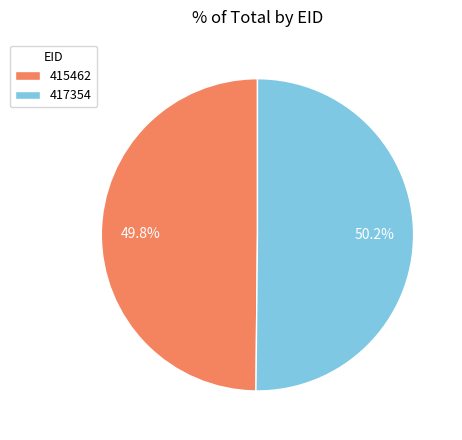

Is there any slice that represents more than half of the pie?

Yes